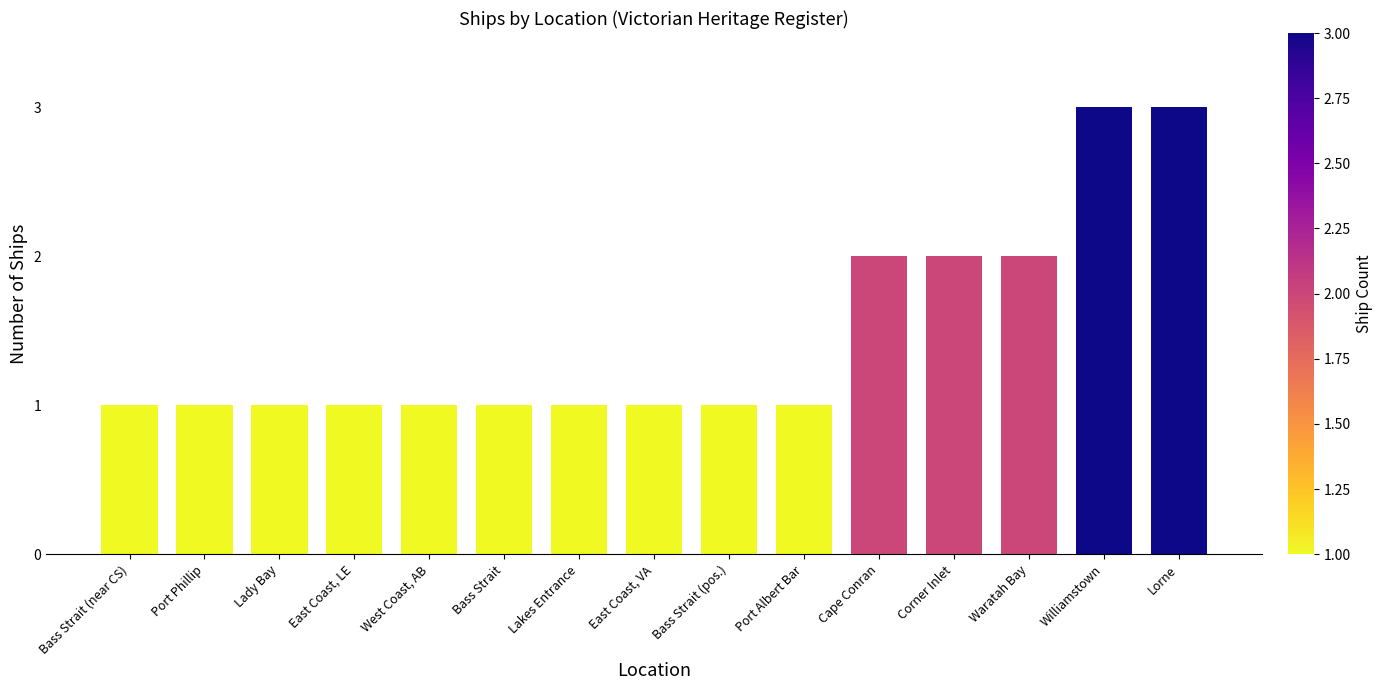

Count the values in the range 1 to 2.

13